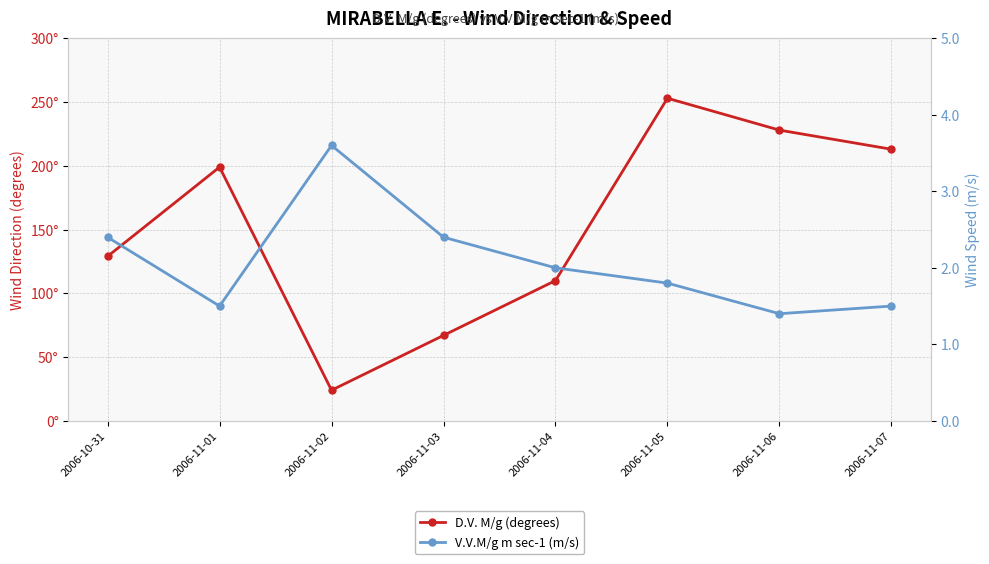

What position from the right is 2006-11-06?

2